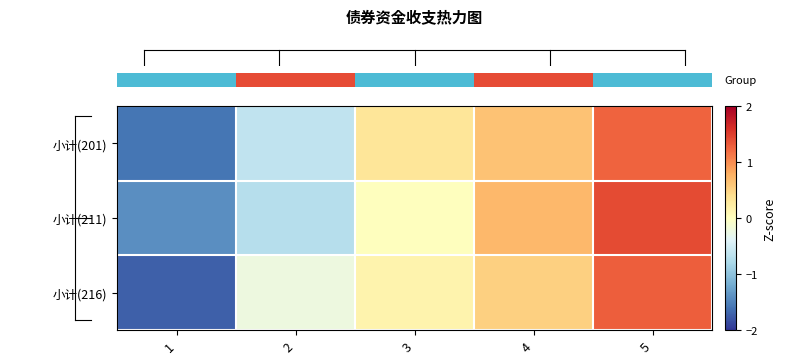

How many series are shown in this chart?

3